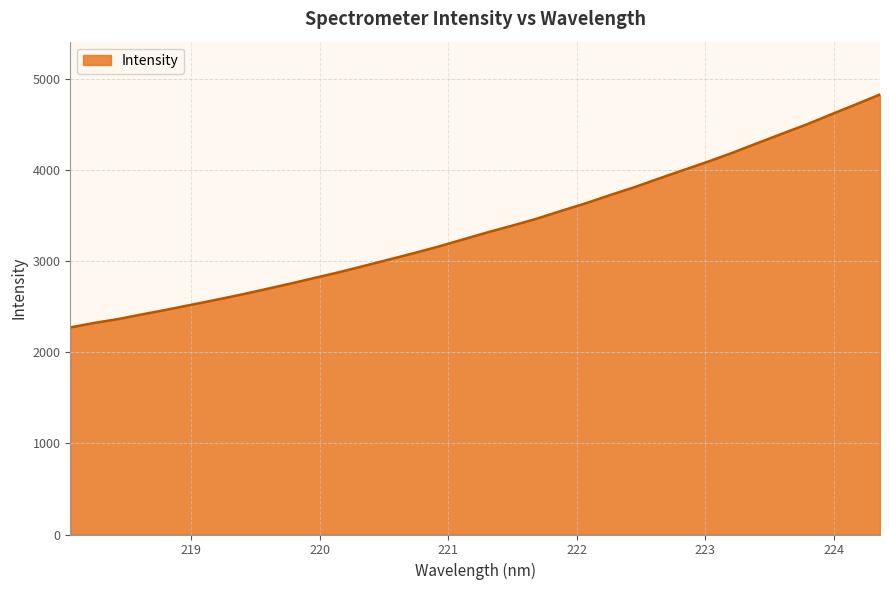

What is the maximum value shown in the chart?

4827.6